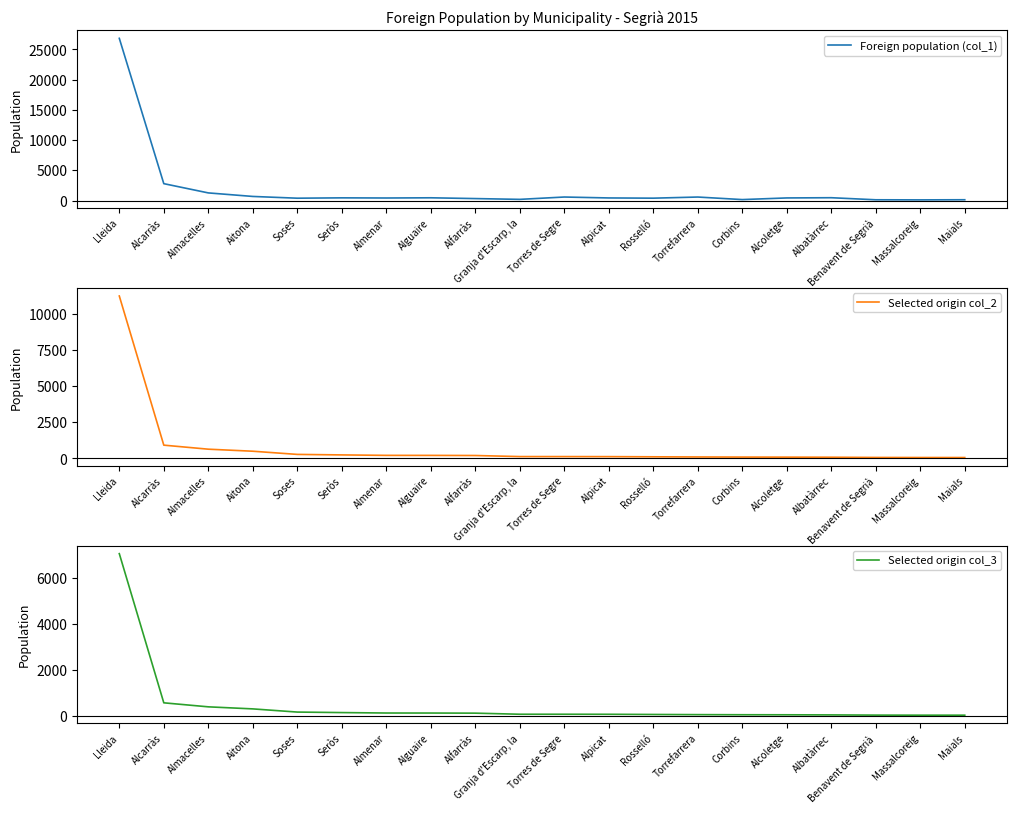

Which has a higher value, Alcarràs or Aitona?

Alcarràs